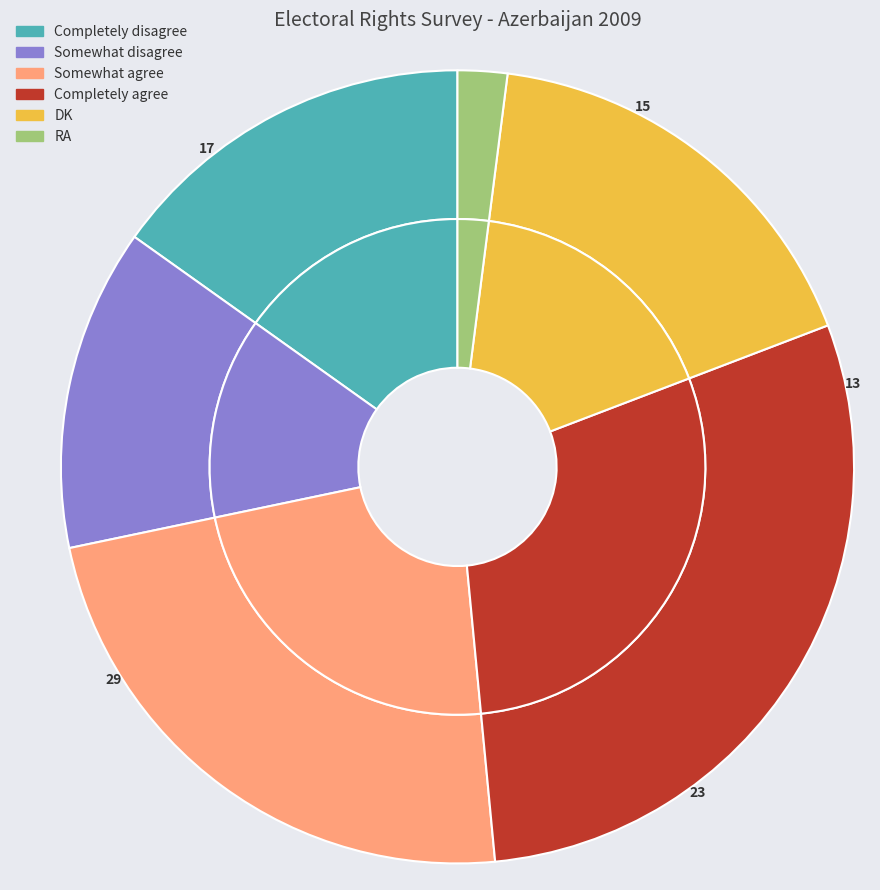

To the nearest percent, what is the combined percentage of RA and DK?

19%